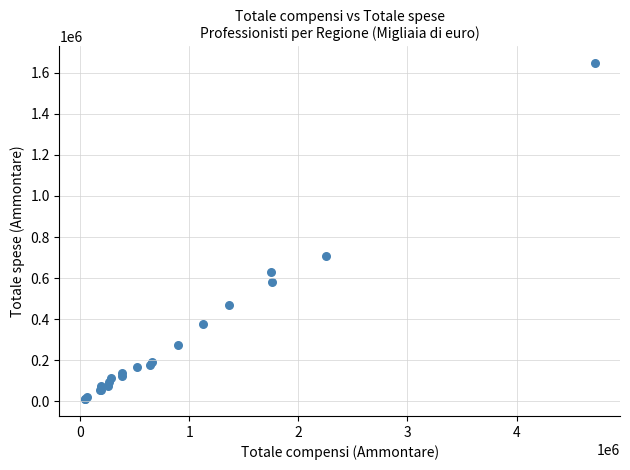

What Y value in the scatter plot is closest to 828435?

707619